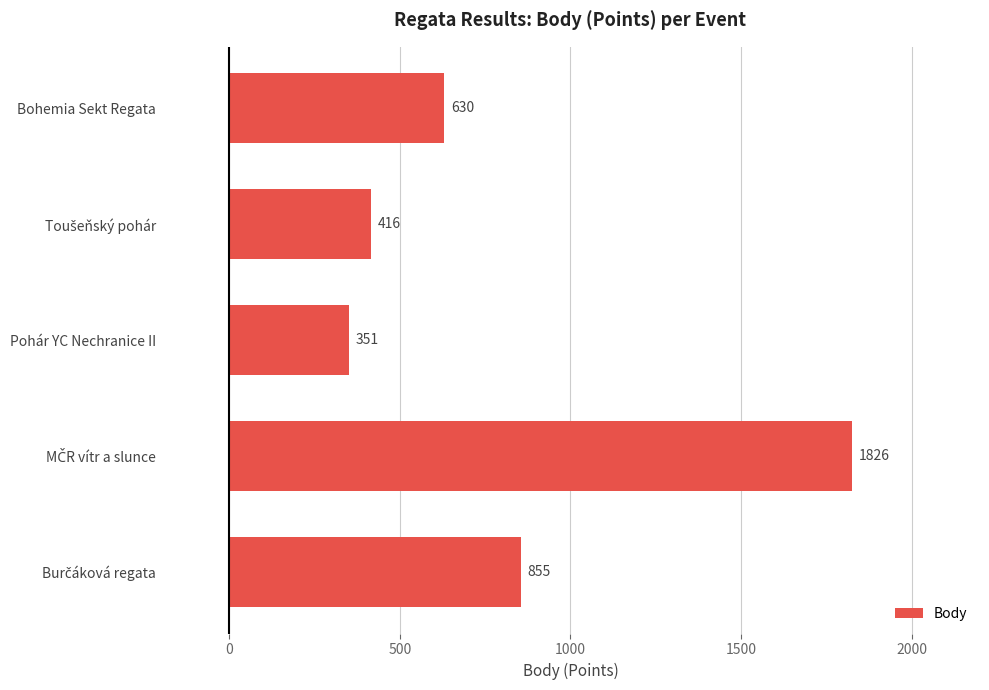

What is the minimum value shown in the chart?

351